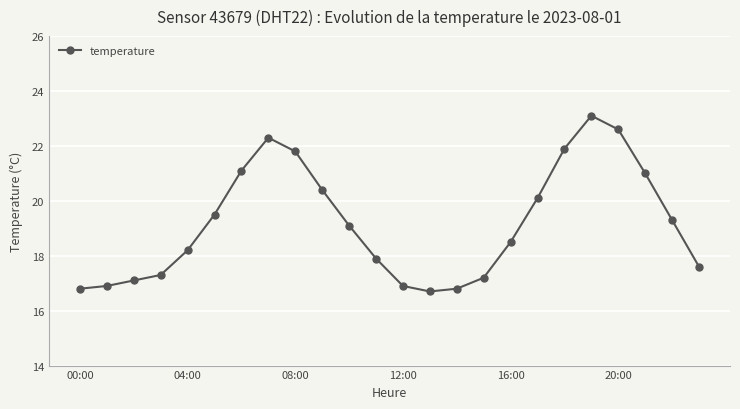

How many lines are shown in the chart?

1